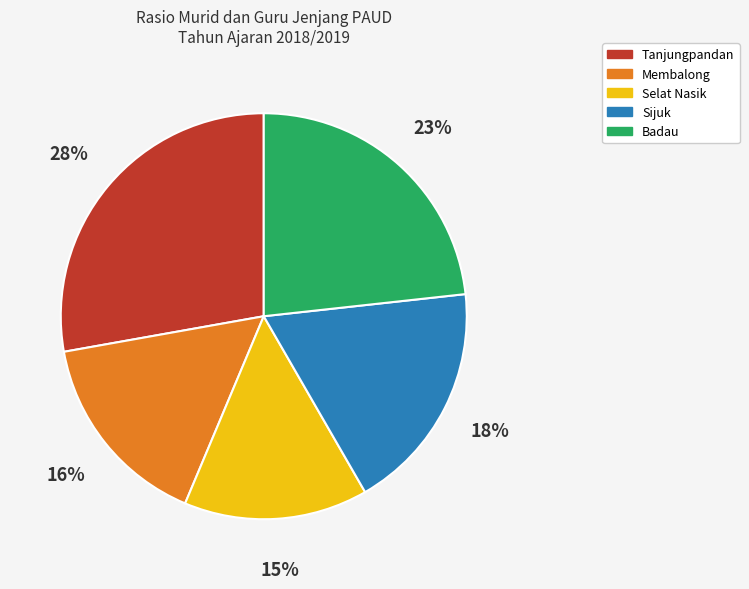

True or false: Selat Nasik accounts for 15% of the total.

True